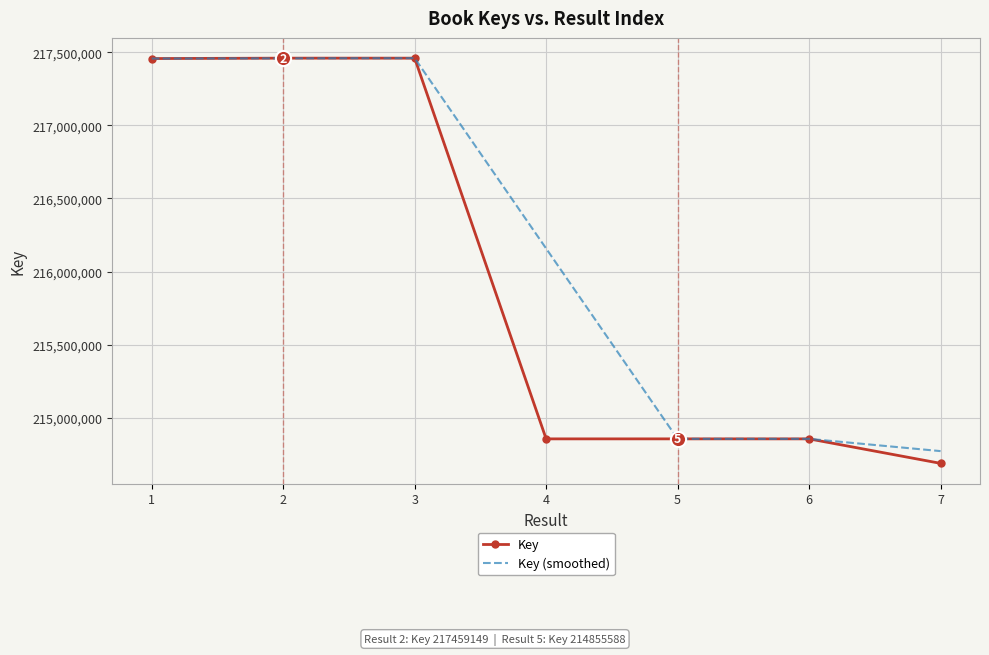

Which series has the largest total across all categories?

Key (smoothed)